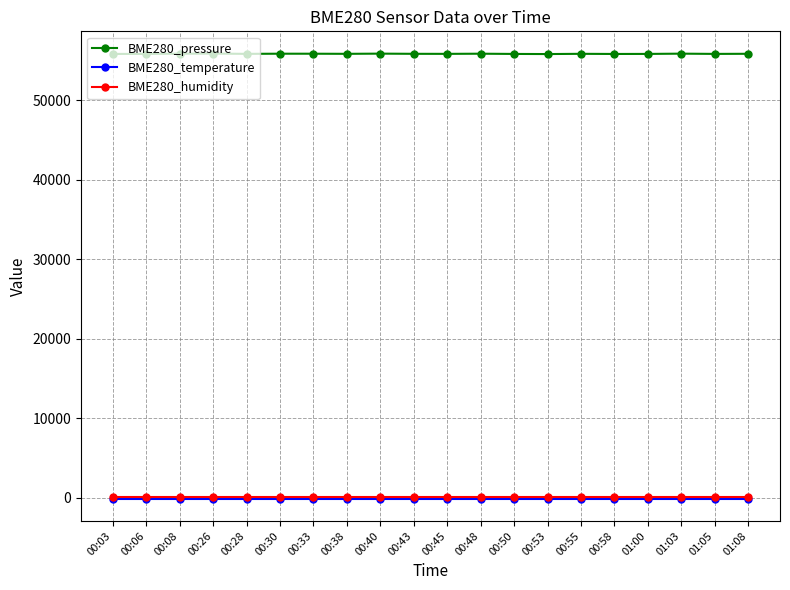

The value of BME280_pressure at 00:43 is 55865.6. True or false?

True